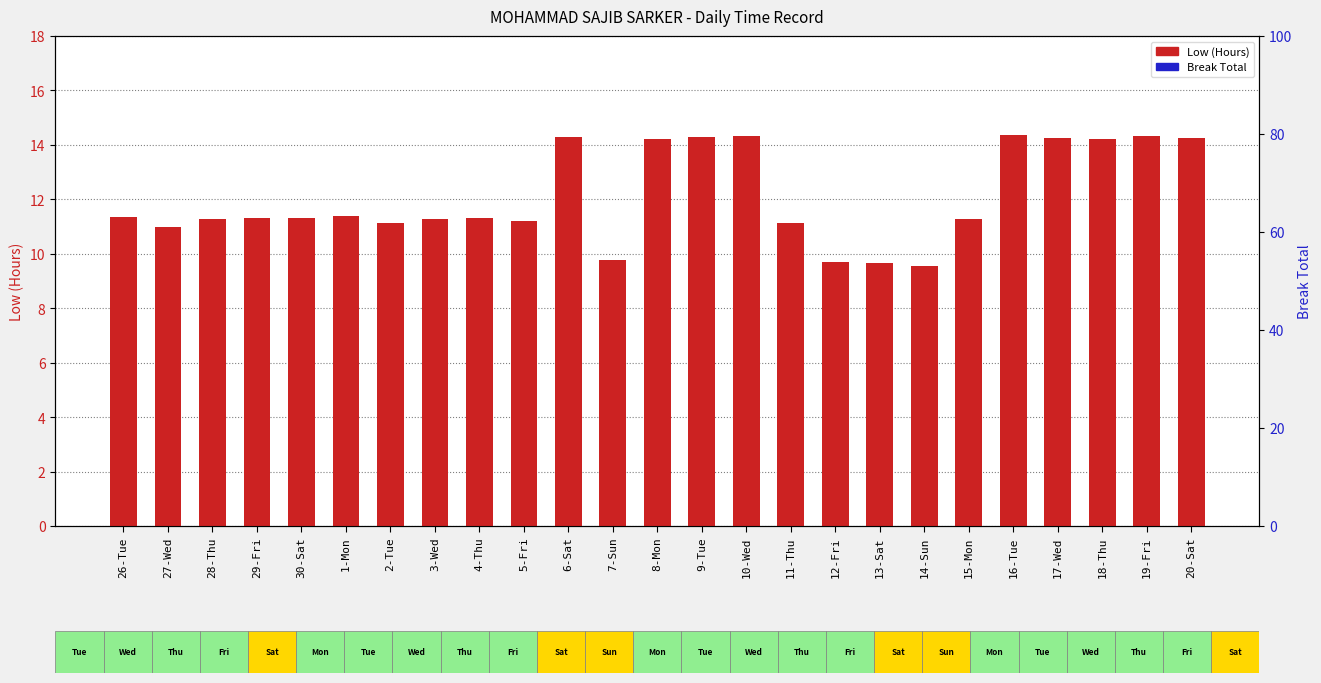

What is the label of the 20th bar from the right?

1-Mon